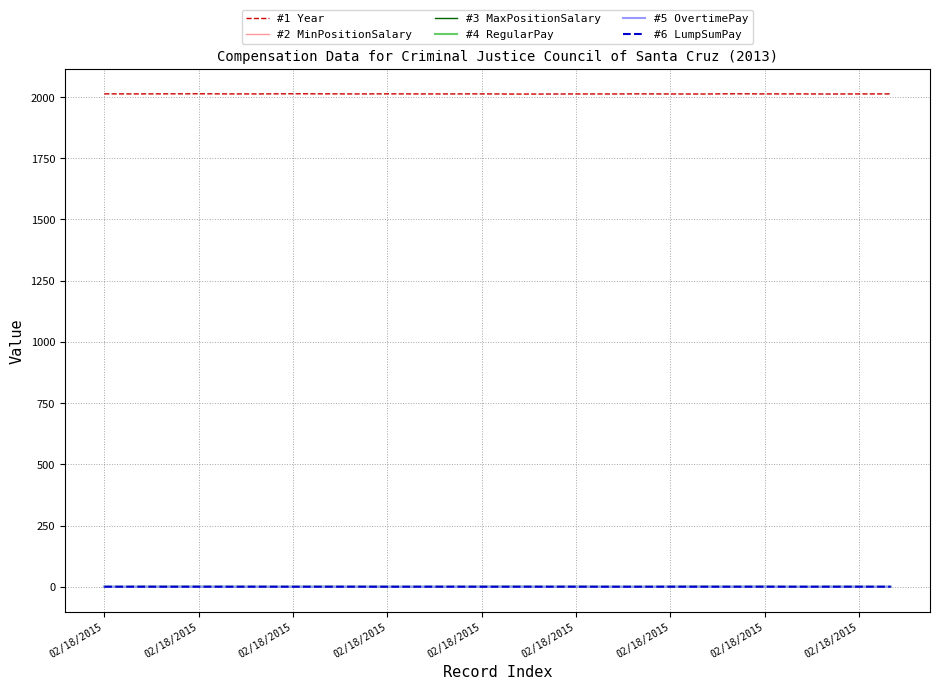

What is the maximum value shown in the chart?

2013.5